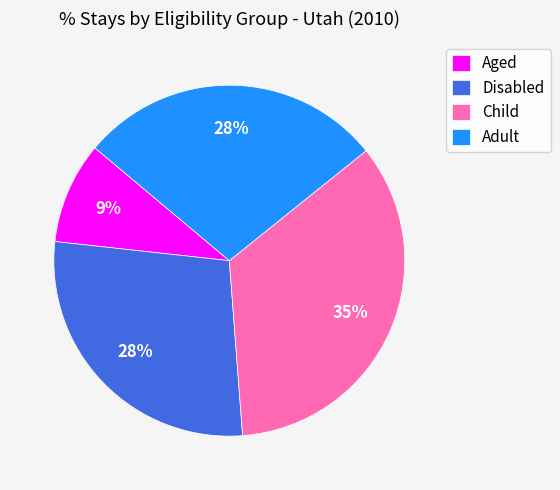

Which slice is the smallest?

Aged